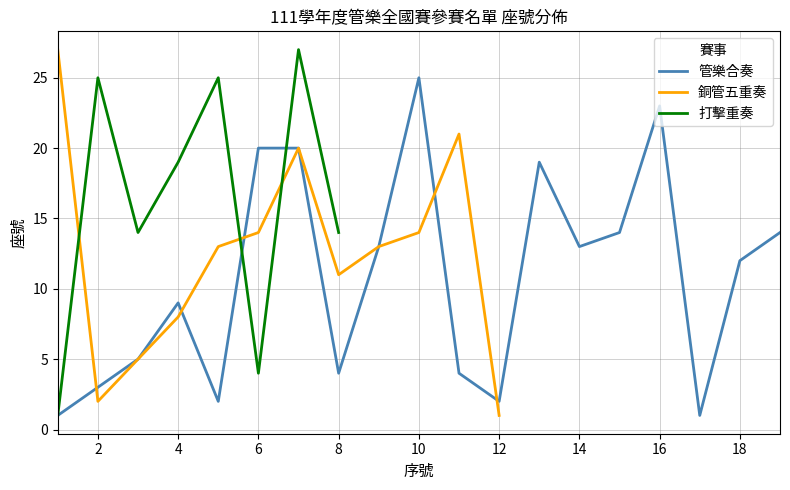

How many distinct data groups are displayed?

3